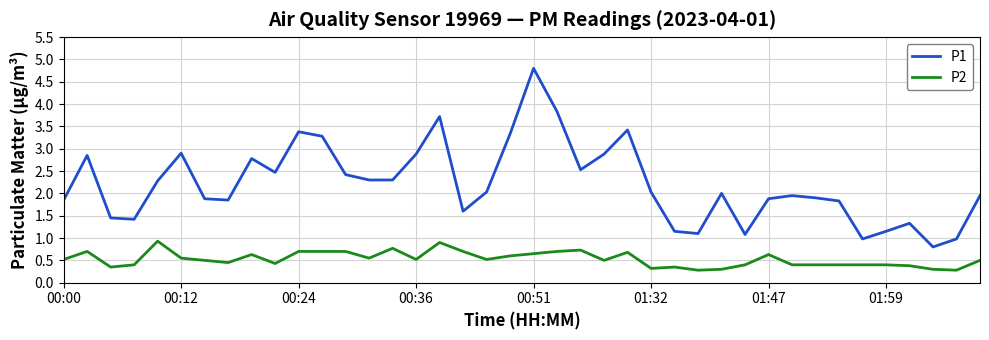

What is the lowest value of the P1 series?

0.8